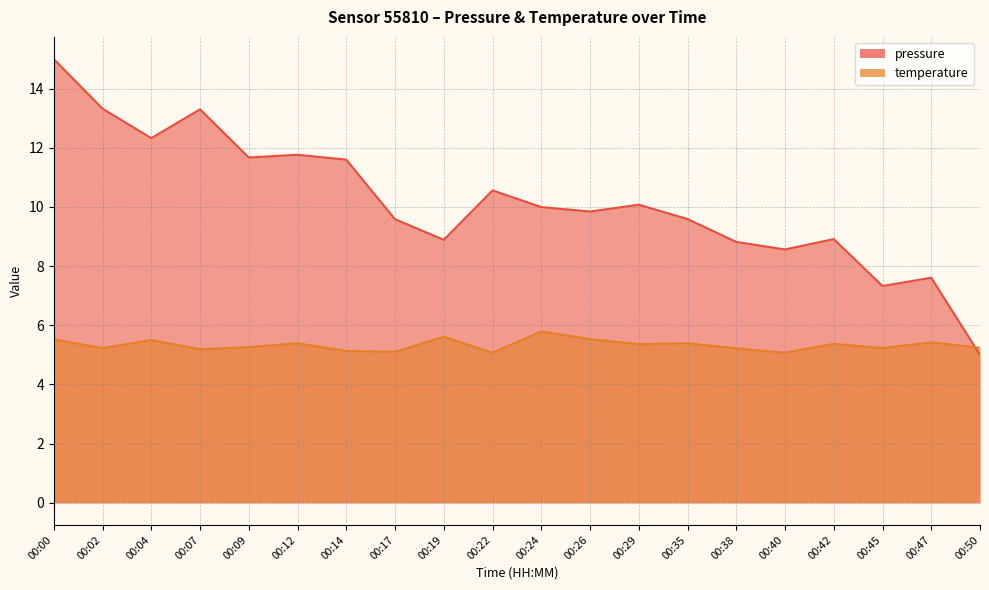

What is the value of the temperature point at the 14th from the left?

5.4